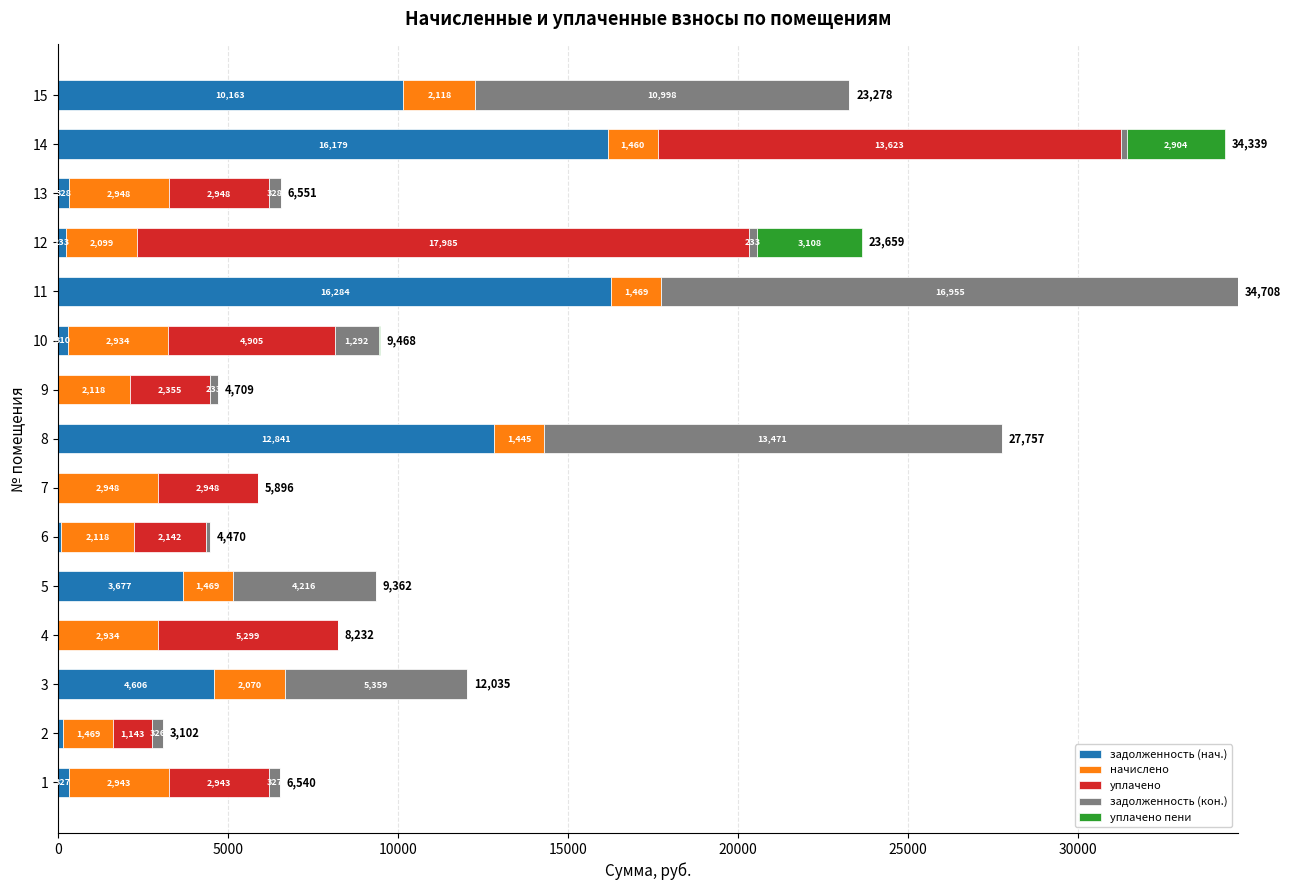

Which category has the highest value in the задолженность (нач.) series?

11